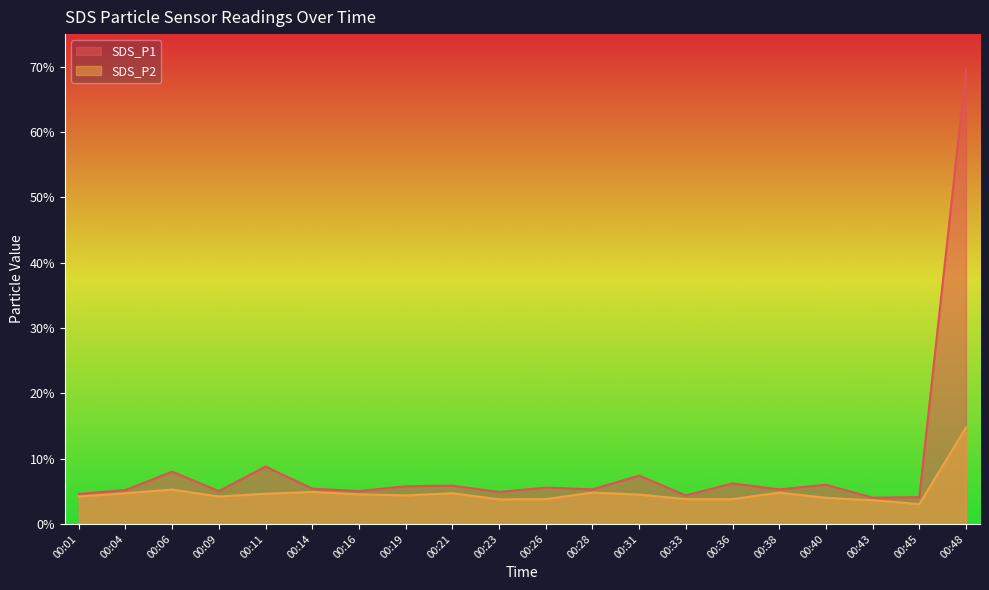

At which category does SDS_P2 reach its first local peak?

00:06